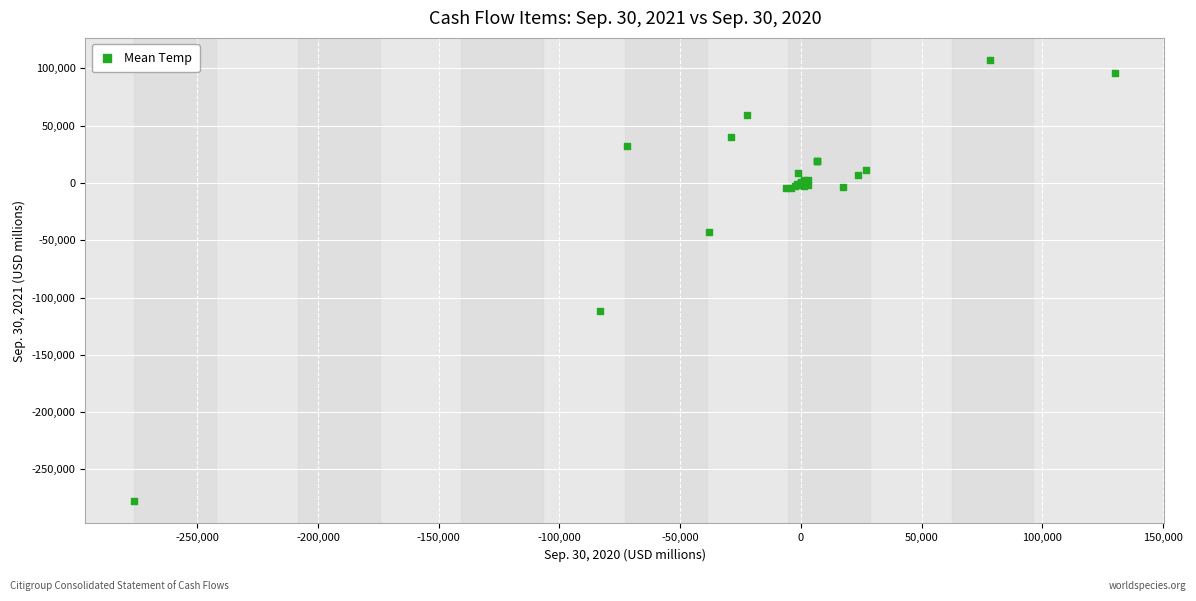

What Y value in the scatter plot is closest to -85256?

-112069